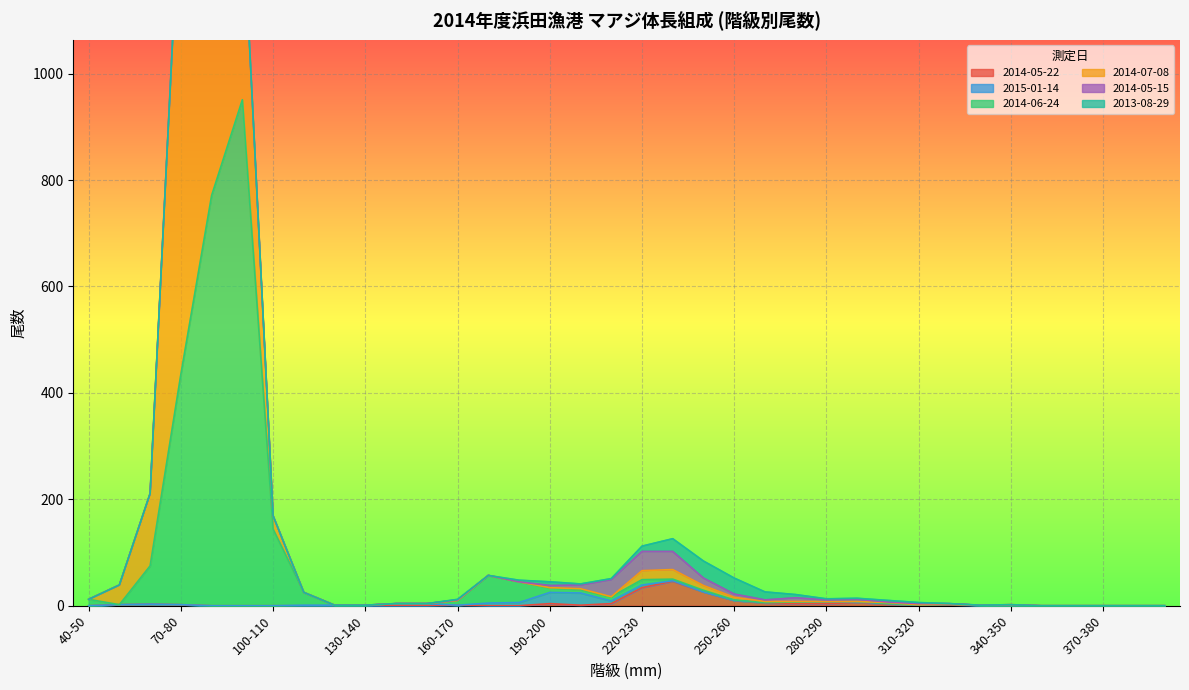

What is the maximum value shown in the chart?

967